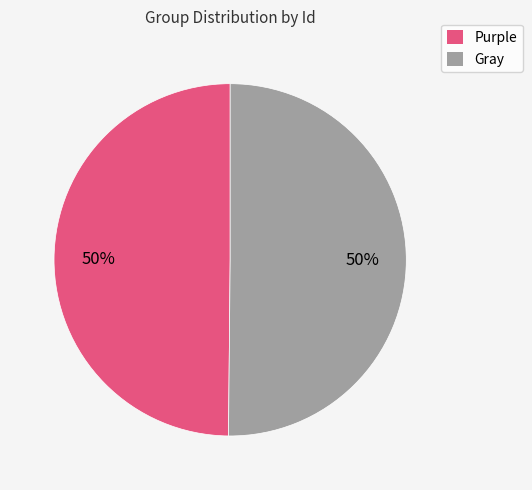

How many slices are in this pie chart?

2